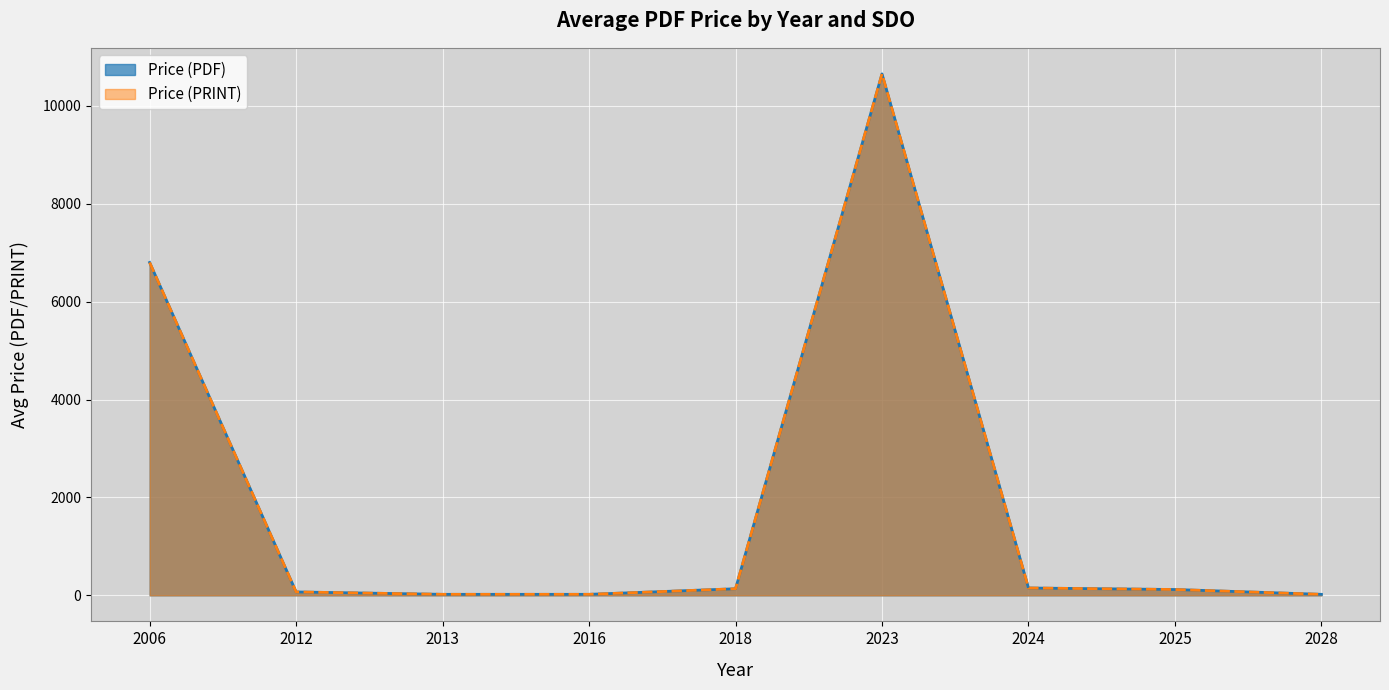

What is the value of the Price (PRINT) point at the 8th from the left?

98.0